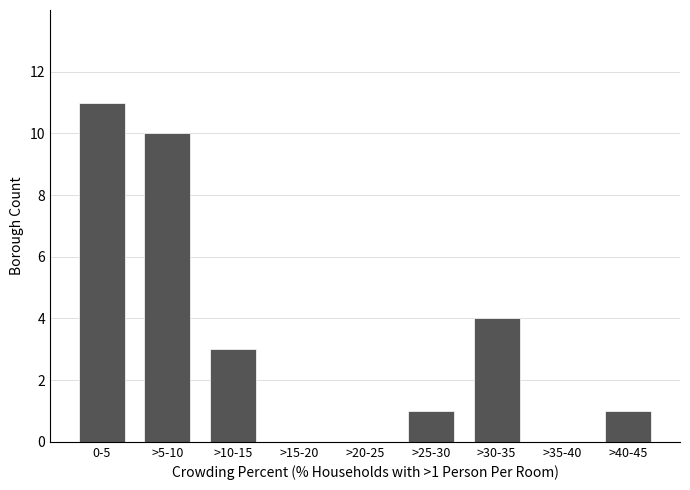

Reading left to right, extract all data points from this chart.

0-5=11	>5-10=10	>10-15=3	>15-20=0	>20-25=0	>25-30=1	>30-35=4	>35-40=0	>40-45=1